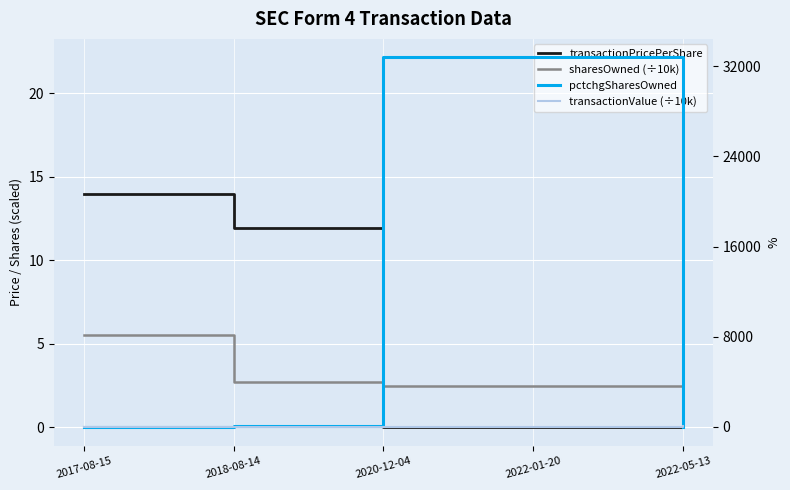

Which label corresponds to the smallest value in the chart?

2022-05-13